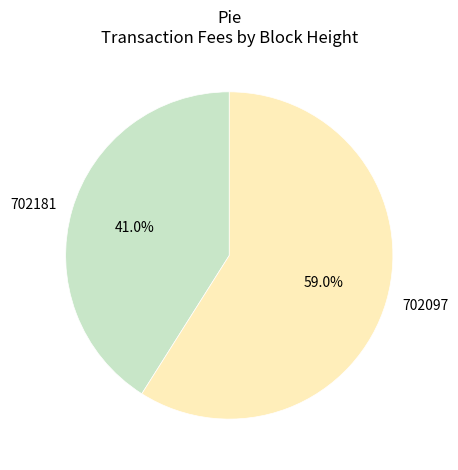

Which slice is the smallest?

702181